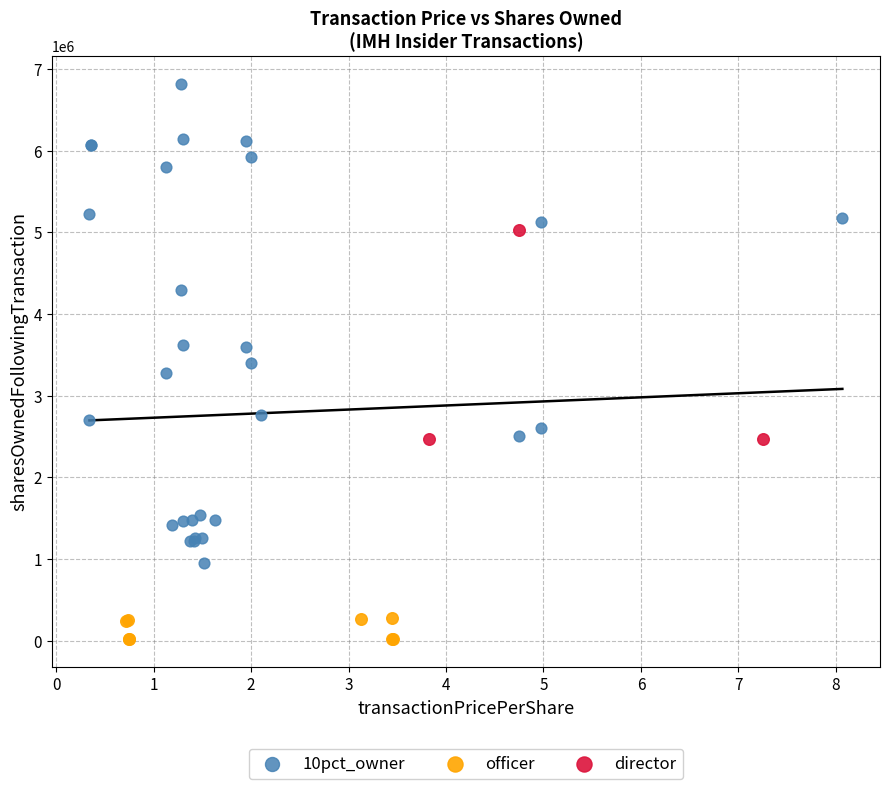

Which series has the widest spread of Y values?

10pct_owner